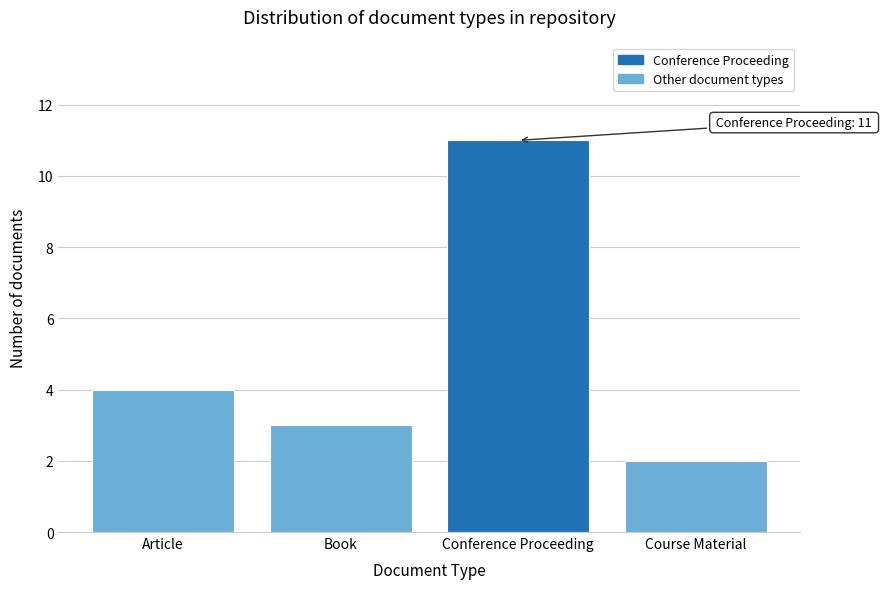

Reading left to right, what are all the values shown in this chart?

Article=4	Book=3	Conference Proceeding=11	Course Material=2